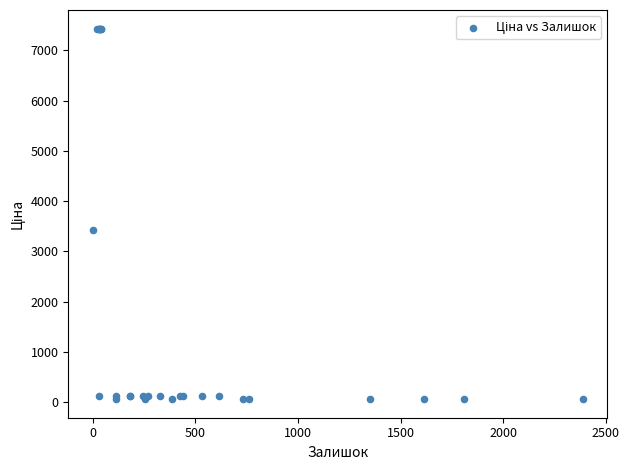

What Y value in the scatter plot is closest to 3746?

3420.6